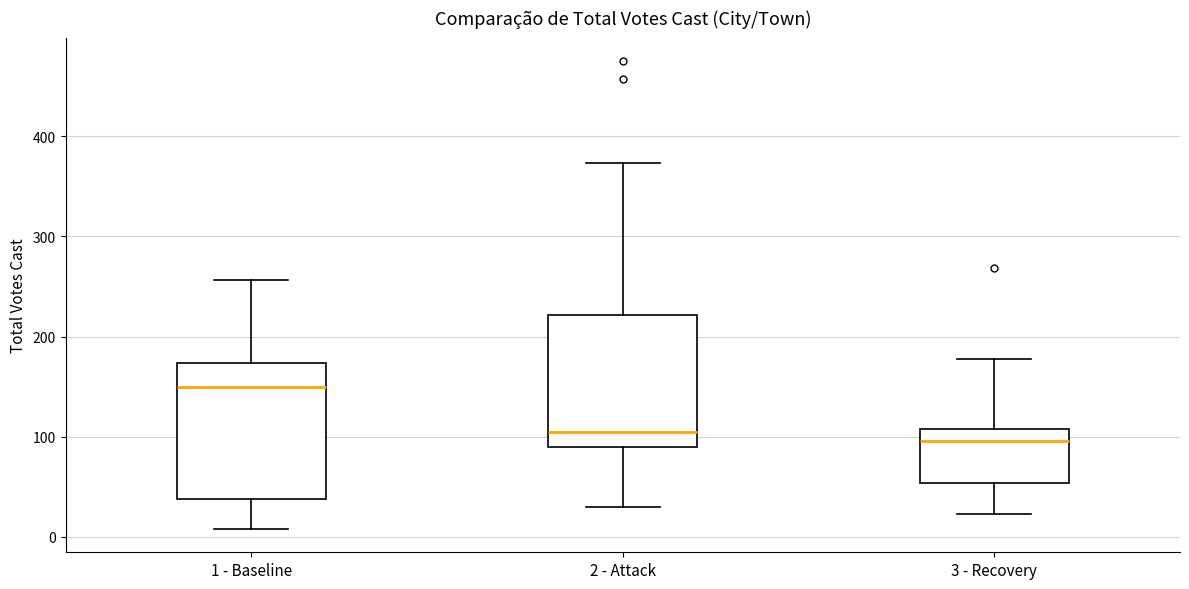

Where is the upper edge of the box for 3 - Recovery on the y-axis? The values are not printed on the chart, so give them approximately, as read against the axis.

110